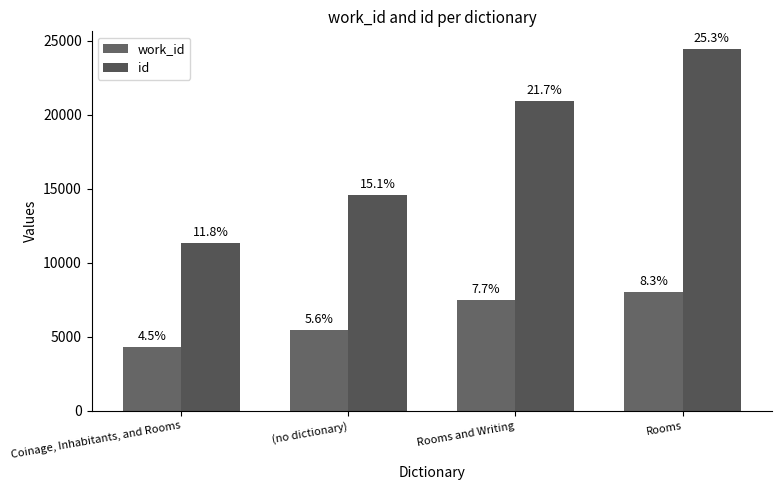

Which series has the largest total across all categories?

id